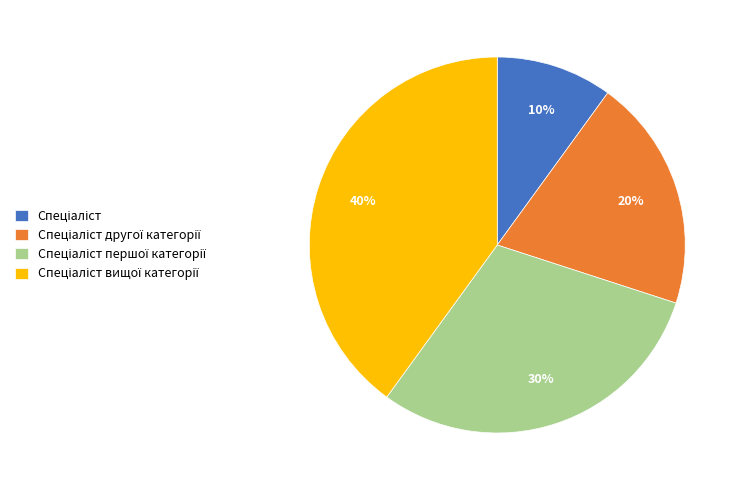

To the nearest percent, what is the average slice percentage?

25%